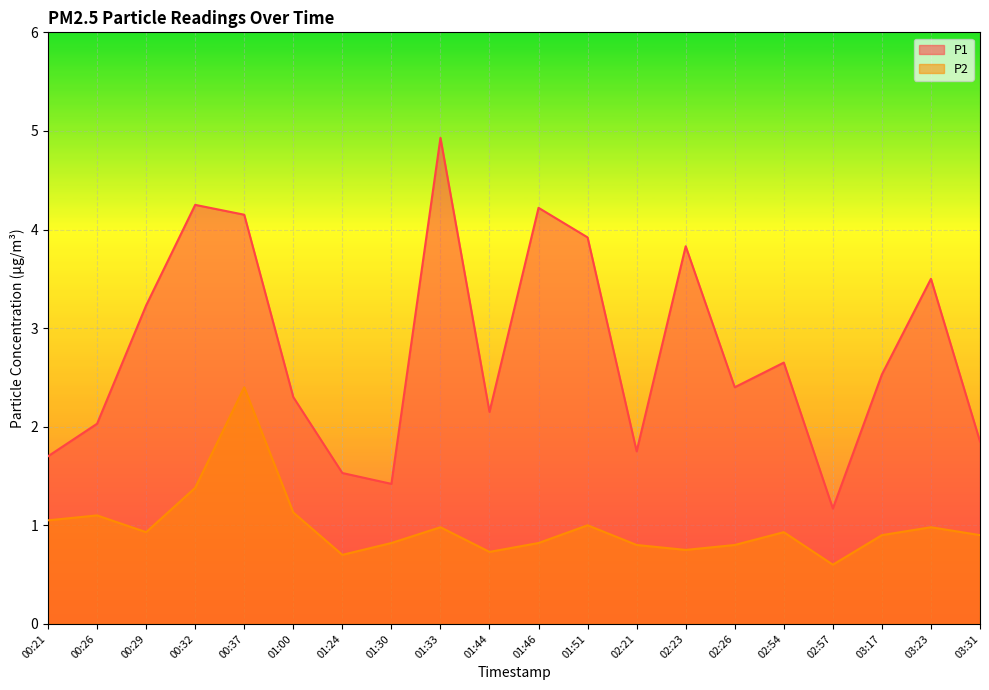

What is the difference between the maximum and minimum values in the P2 series?

1.8